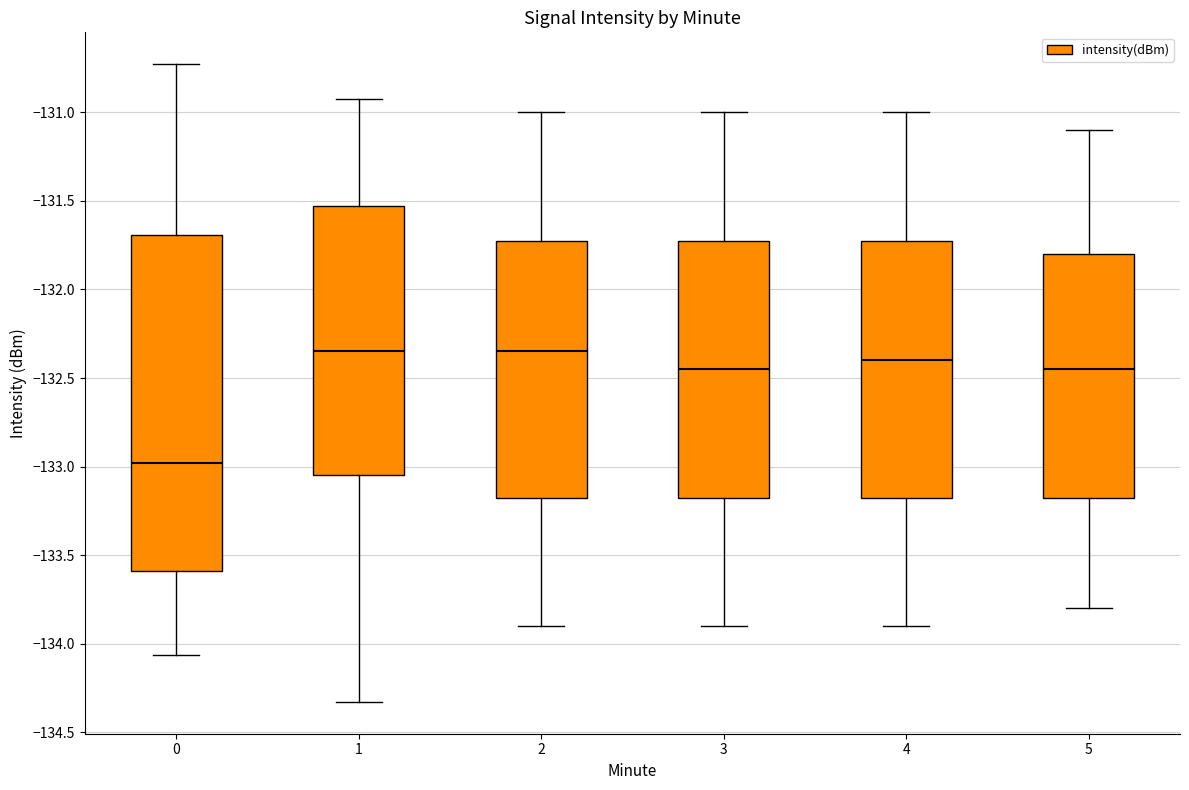

Which box is the tallest, from its lower edge to its upper edge?

0